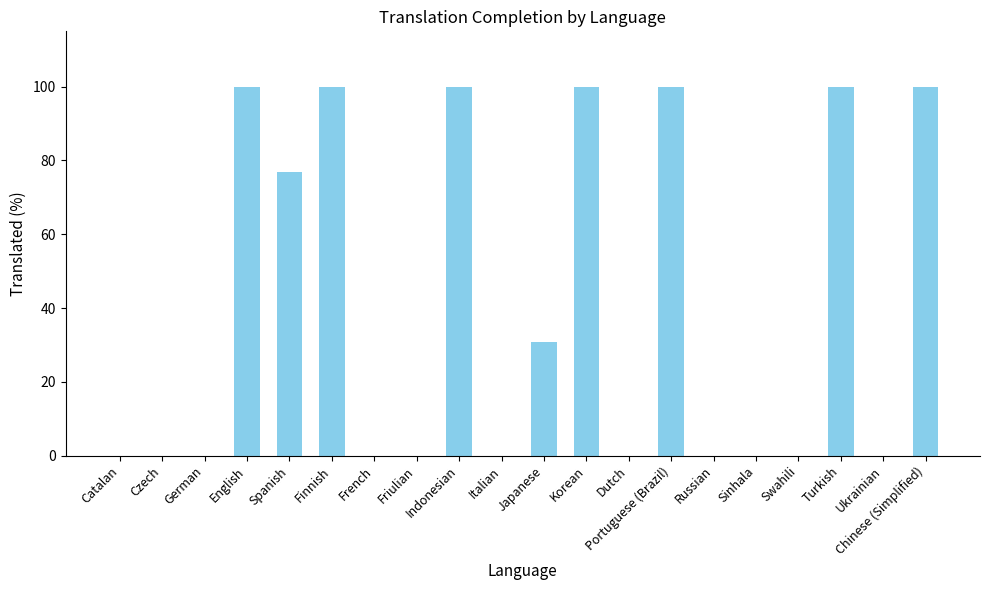

What is the difference between the values at Dutch and Finnish?

100.0